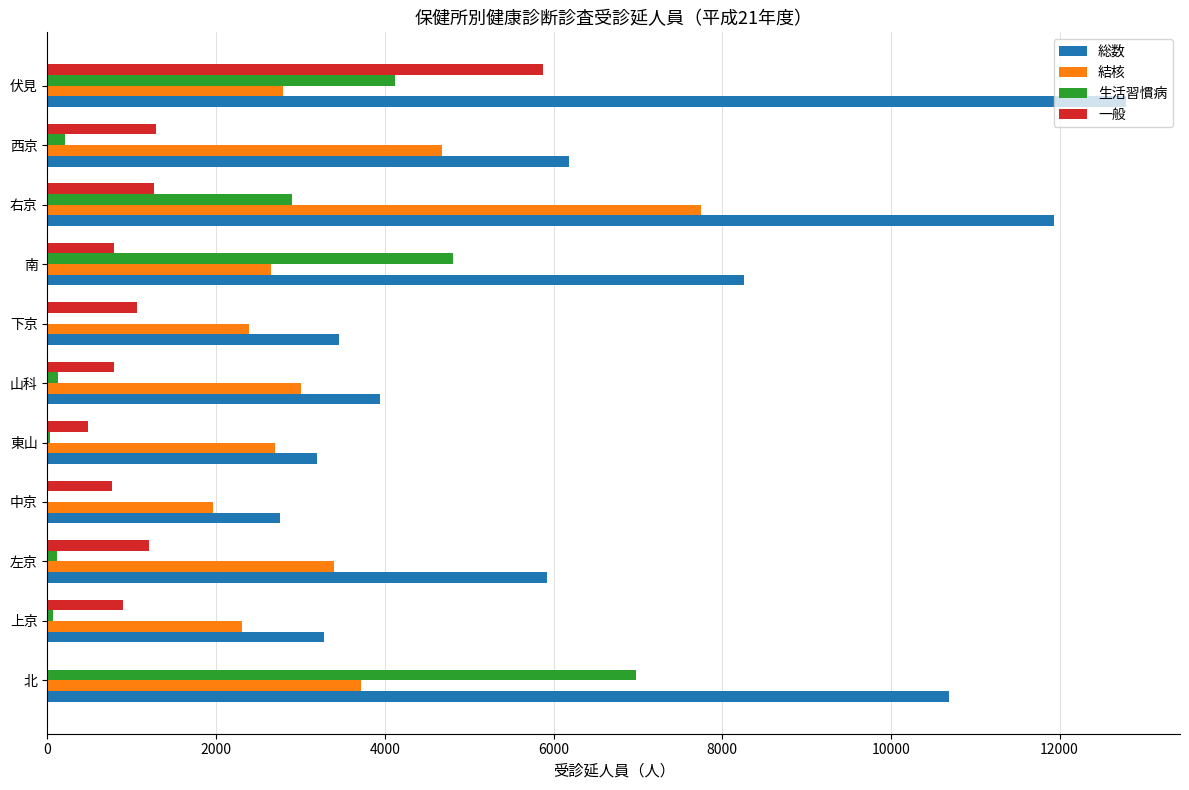

What is the highest value of the 結核 series?

7744